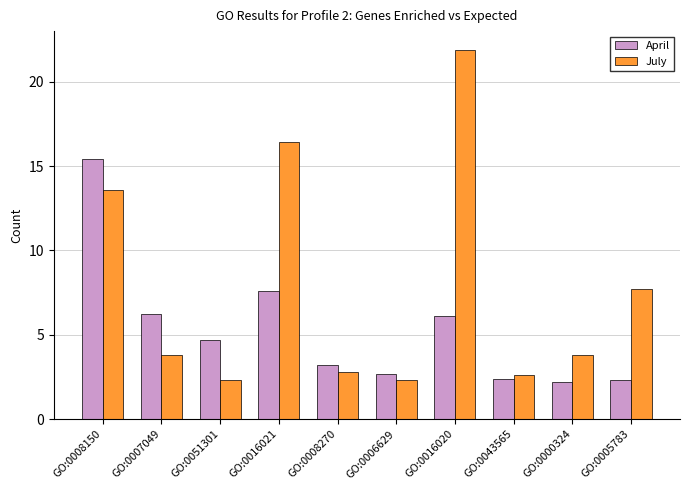

What is the total value across all series at GO:0016021?

24.0